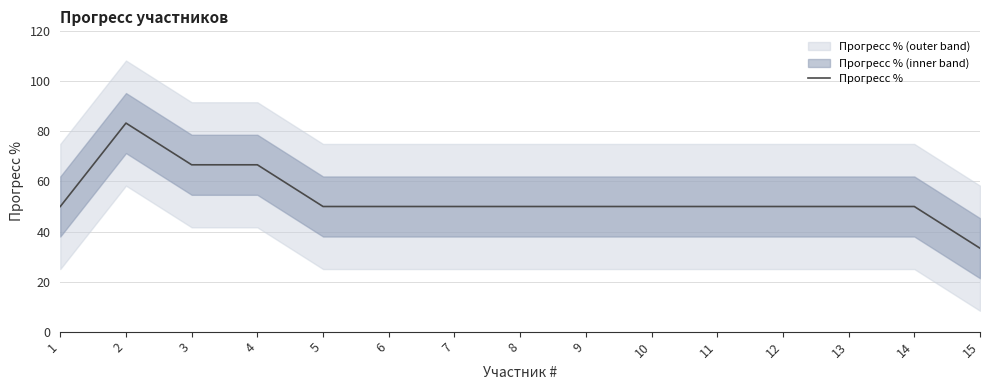

What is the greatest value displayed?

83.3